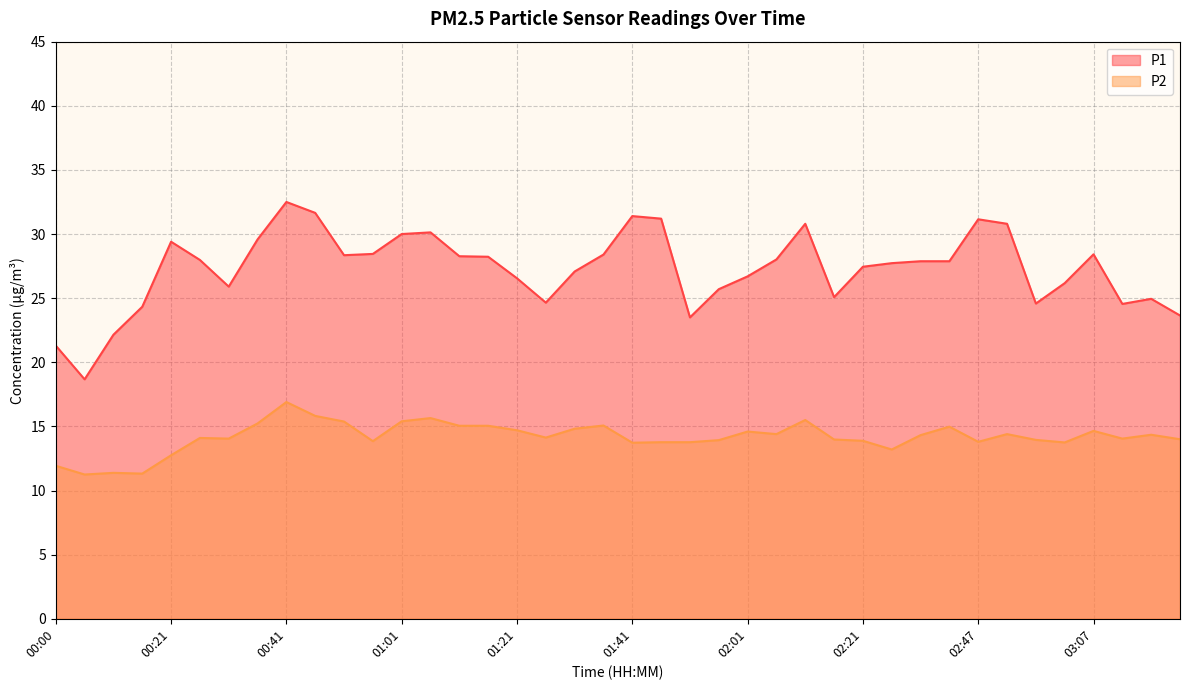

True or false: P1 and P2 cross at least once.

False